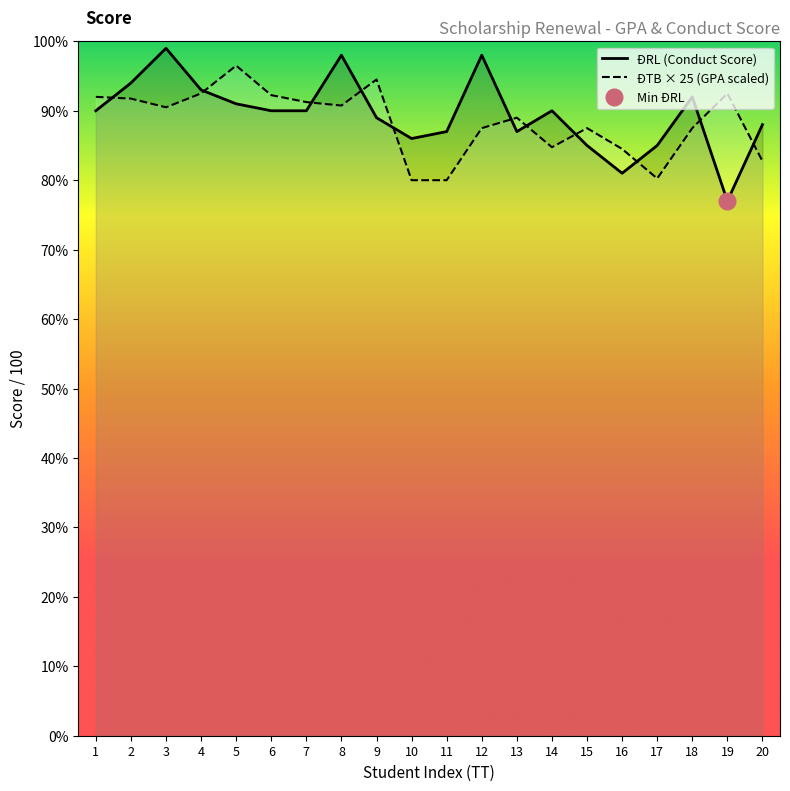

True or false: ĐRL (Conduct Score) has a value of 86.0 at 10.

True